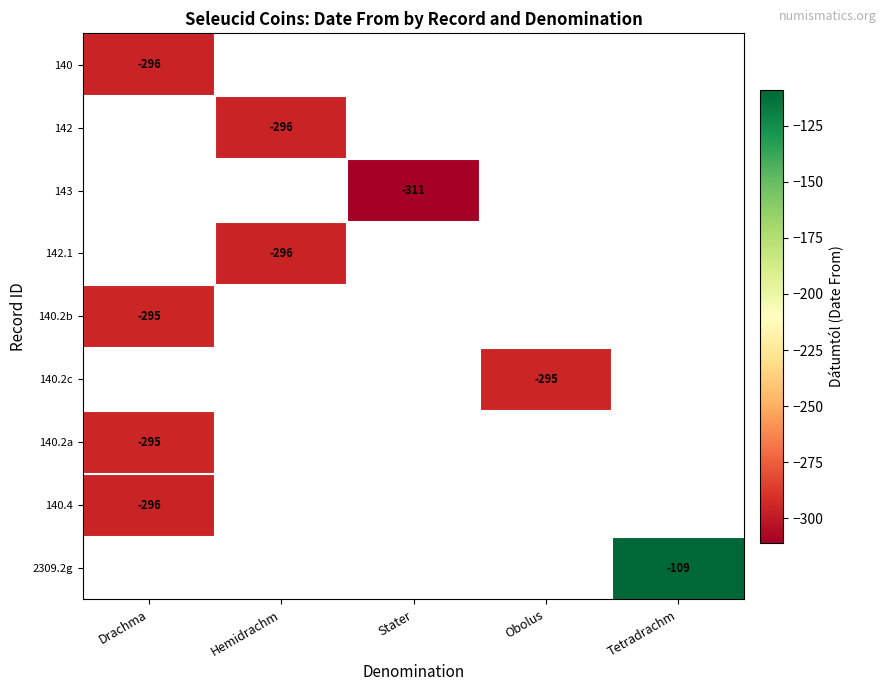

The 140.4 series shows -471 at Drachma. True or false?

False